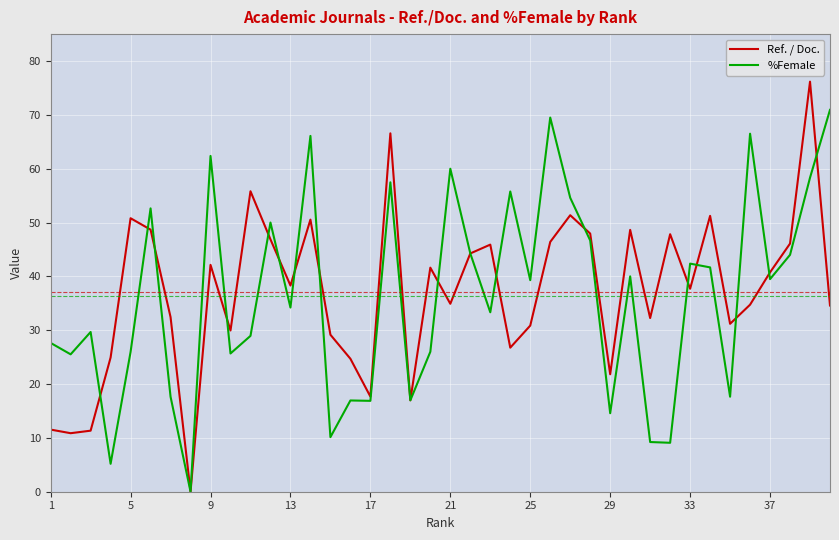

Which series has the widest spread of values?

Ref. / Doc.